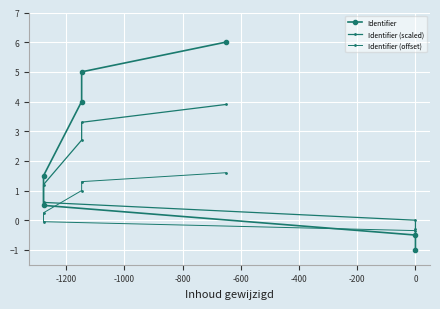

Reading left to right, extract all data points from this chart.

Identifier: -1.0	-0.5	0.5	1.5	4.0	5.0	6.0
Identifier (scaled): -0.3	0.0	0.6	1.2	2.7	3.3	3.9
Identifier (offset): -0.5	-0.3	-0.1	0.2	1.0	1.3	1.6